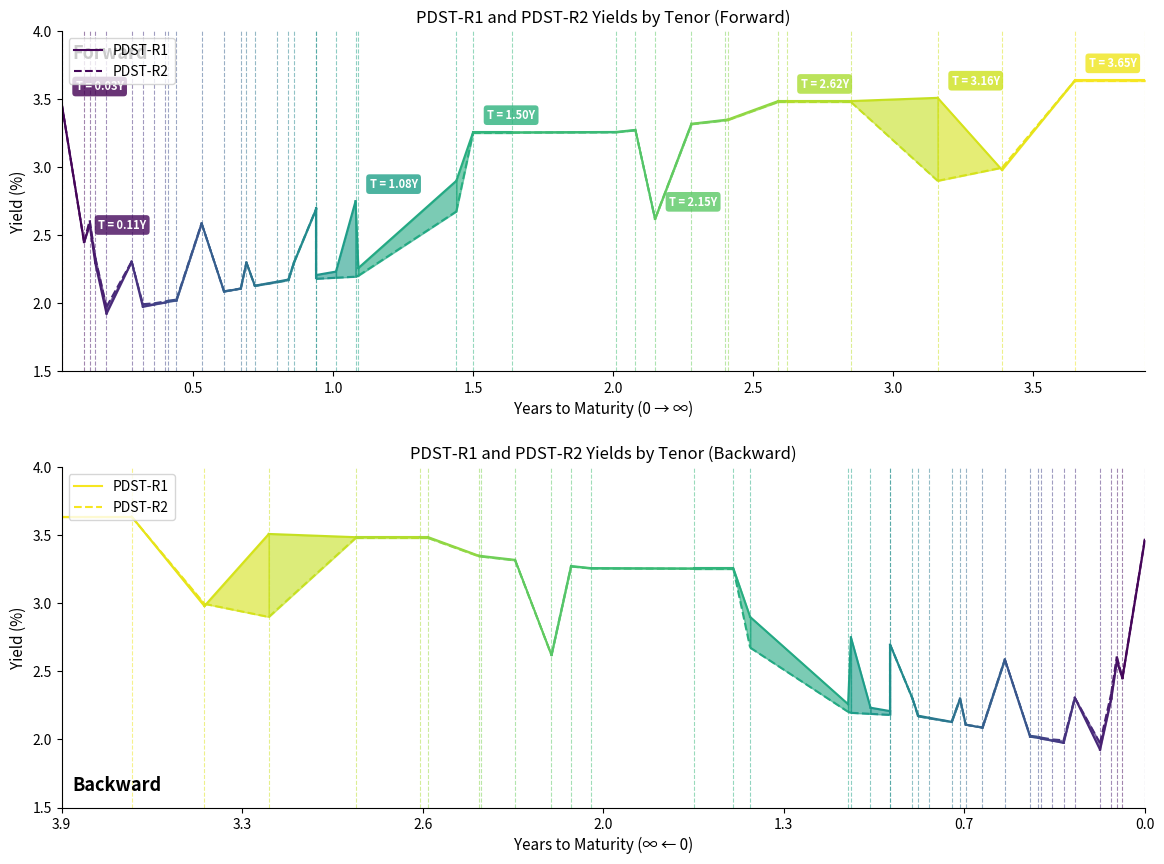

Rank the series by their maximum value, from lowest to highest.

PDST-R2, PDST-R1